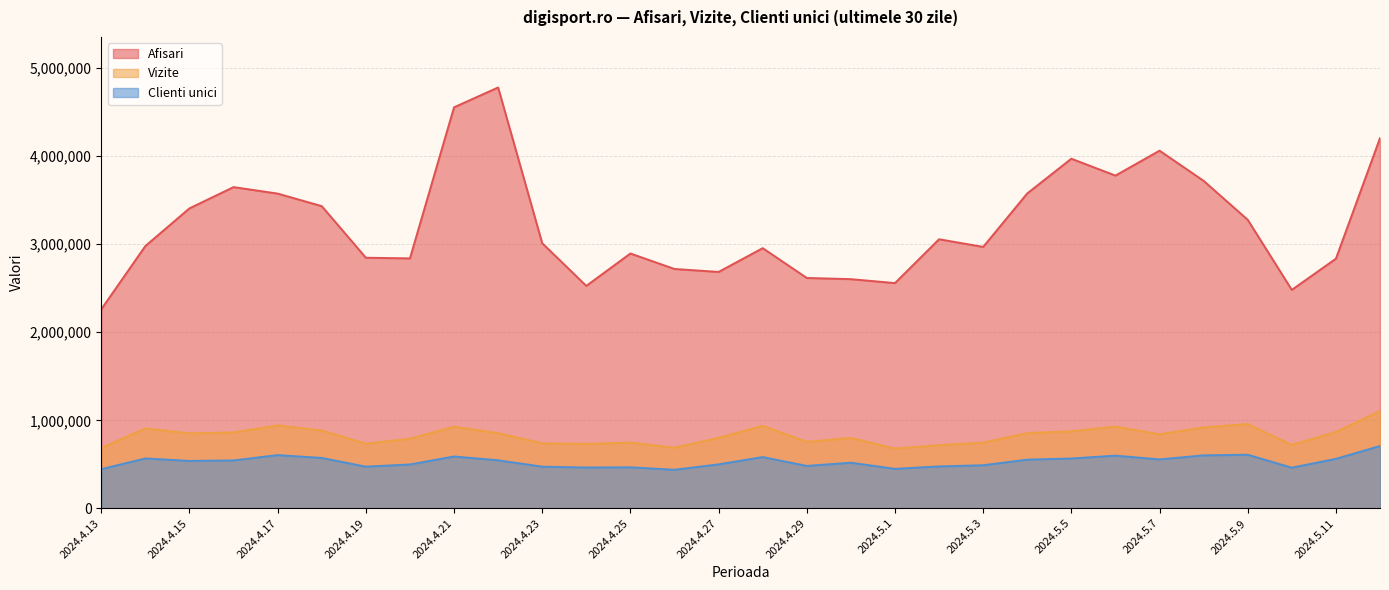

What is the sum of the Afisari values at 2024.4.24 and 2024.4.15?

5933152